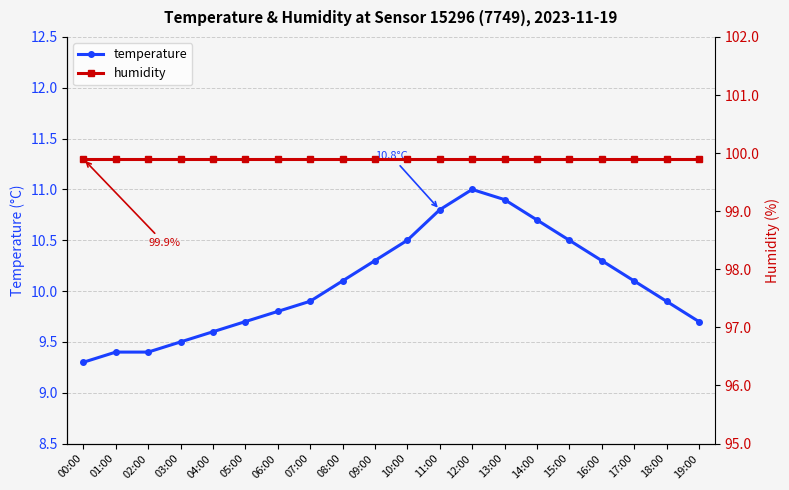

At 15:00, list the series in order from smallest to largest.

temperature, humidity